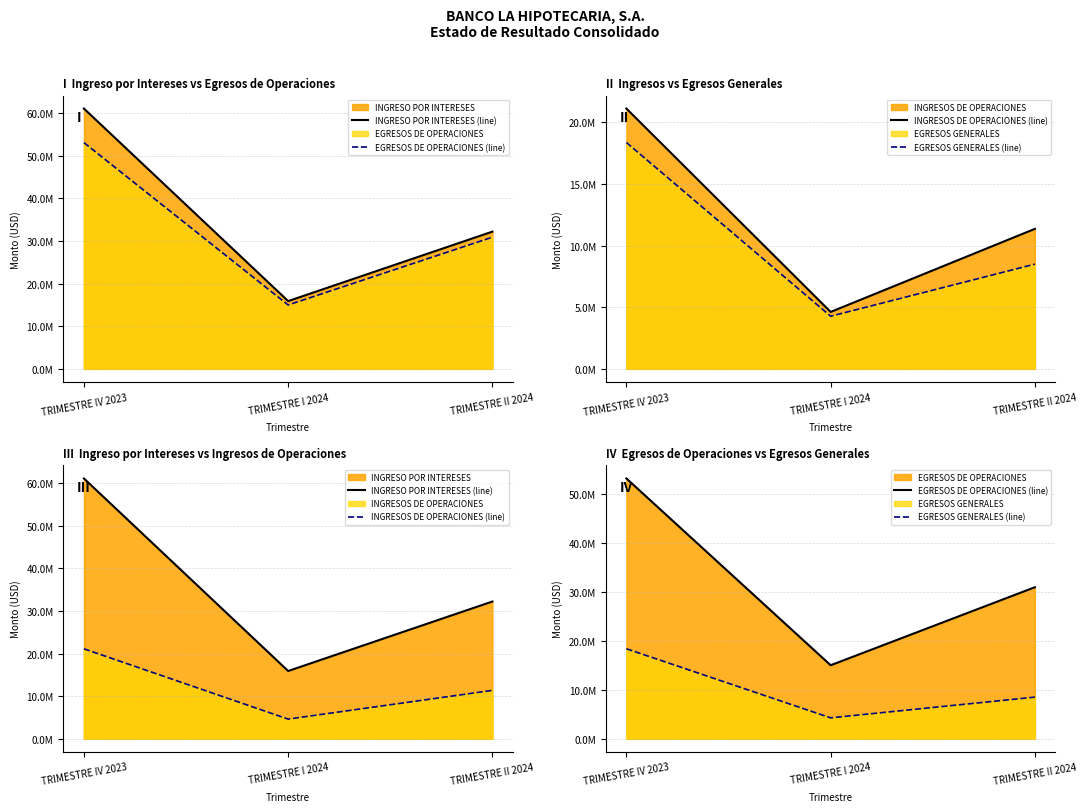

Where is EGRESOS DE OPERACIONES (line) nearest to the value 34053703?

TRIMESTRE II 2024